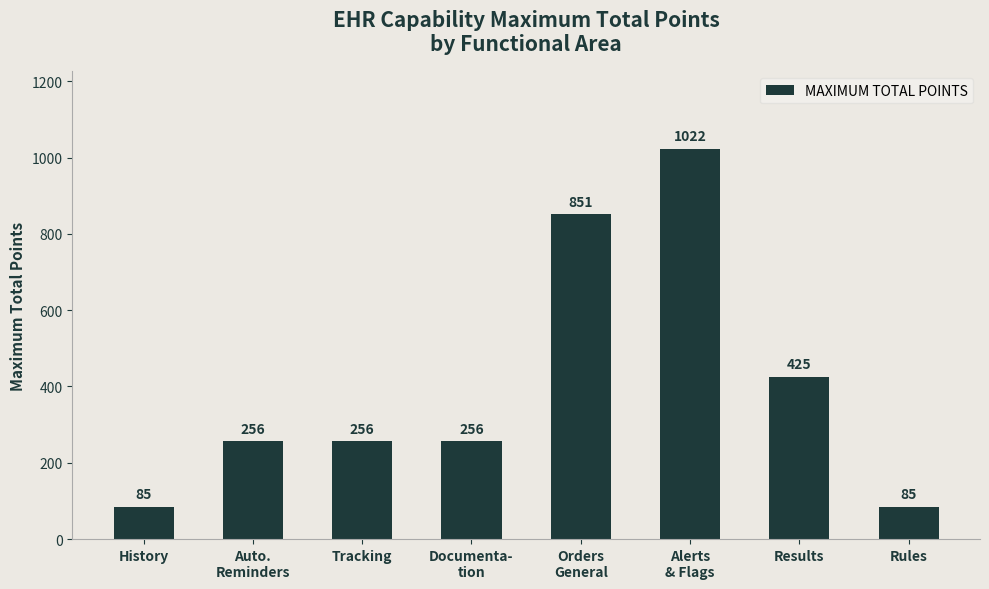

How many bars are there in total?

8